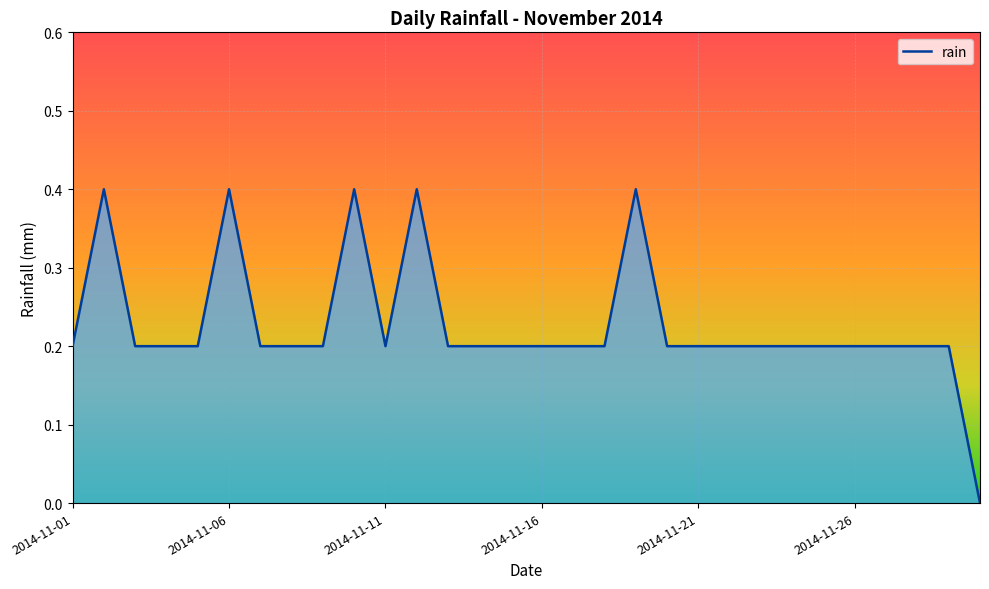

Count the number of data series in this chart.

1